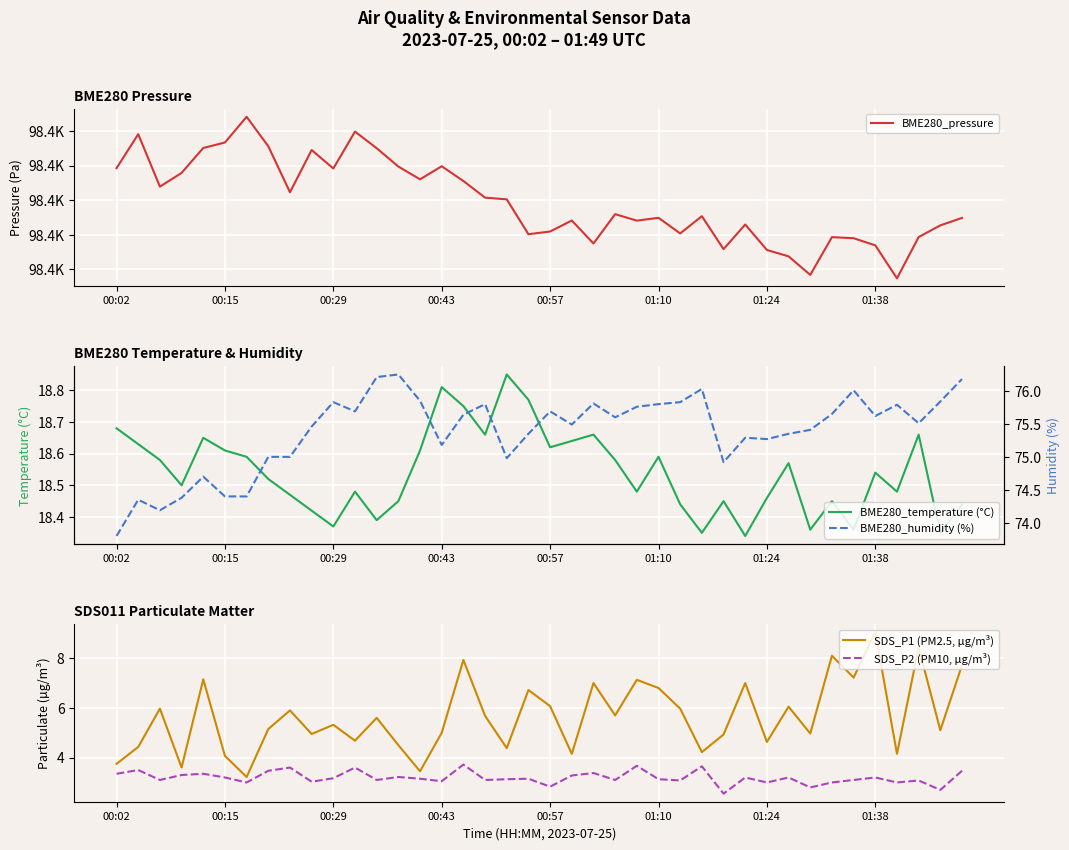

What is the sum of all BME280_humidity (%) values?

3015.3